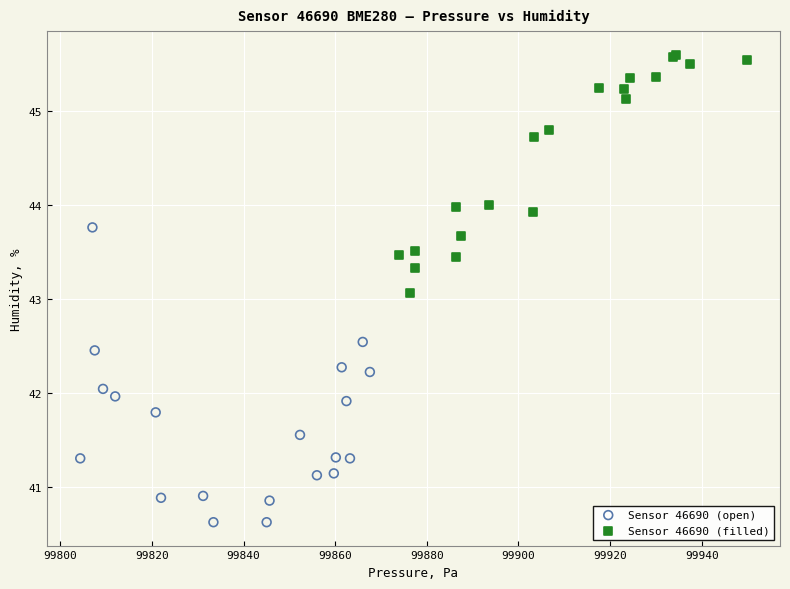

Which series reaches the maximum Y coordinate?

Sensor 46690 (filled)